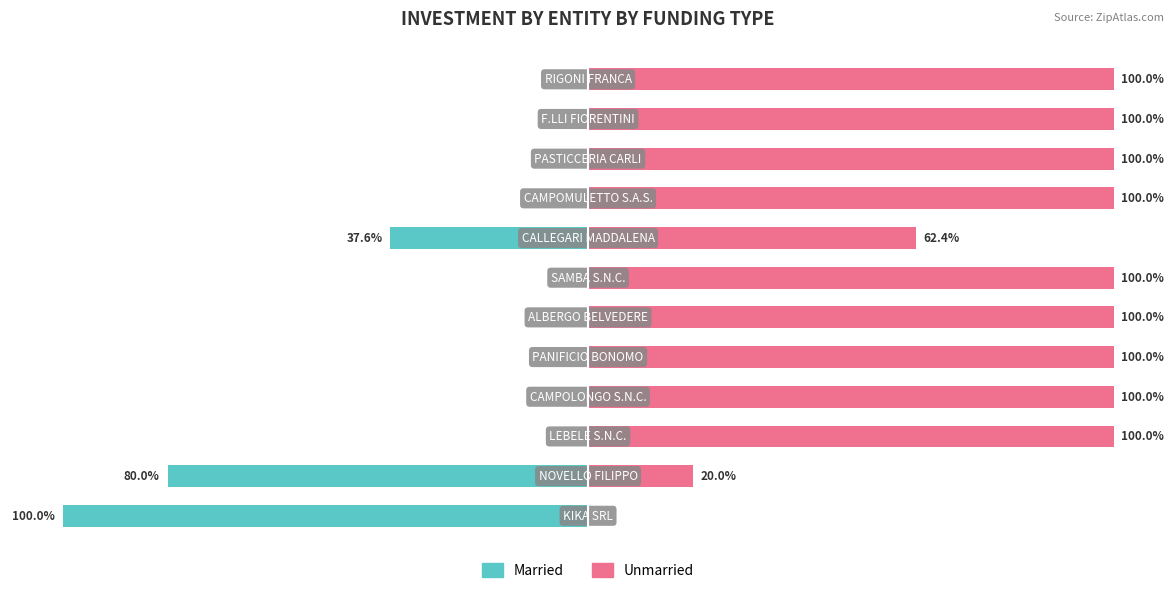

Which series has the largest total across all categories?

Unmarried